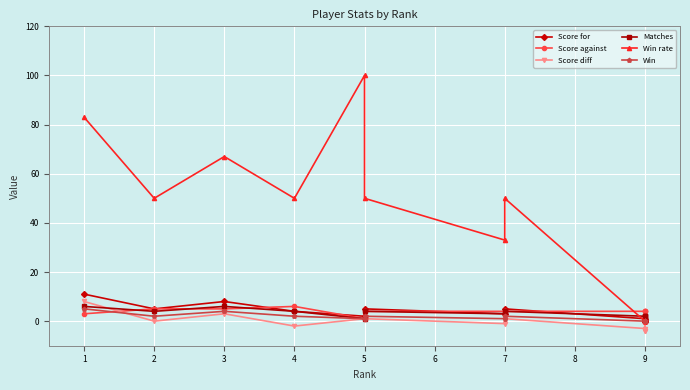

How many lines are shown in the chart?

6